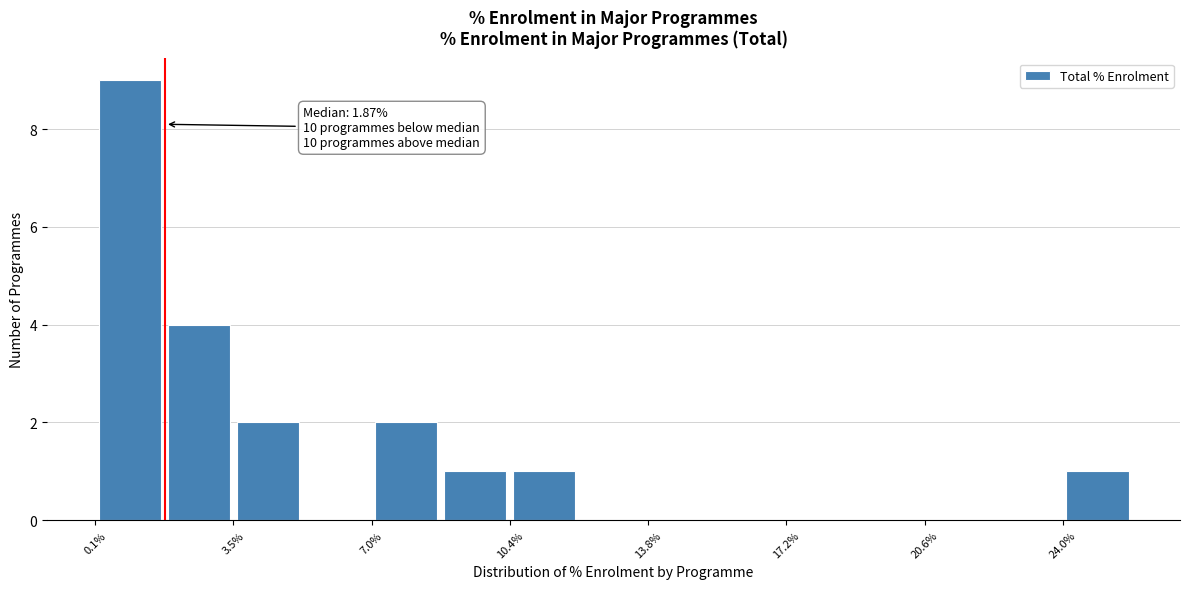

Read against the x-axis, roughly where is the centre of the tallest bar?

1.0